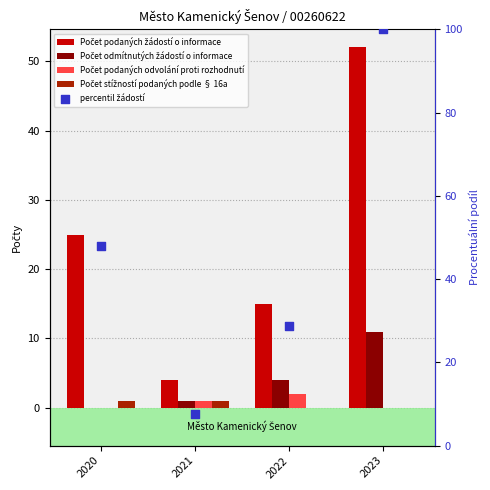

Is the value of percentil žádostí at 2022 greater than the value of Počet podaných odvolání proti rozhodnutí at 2020?

Yes